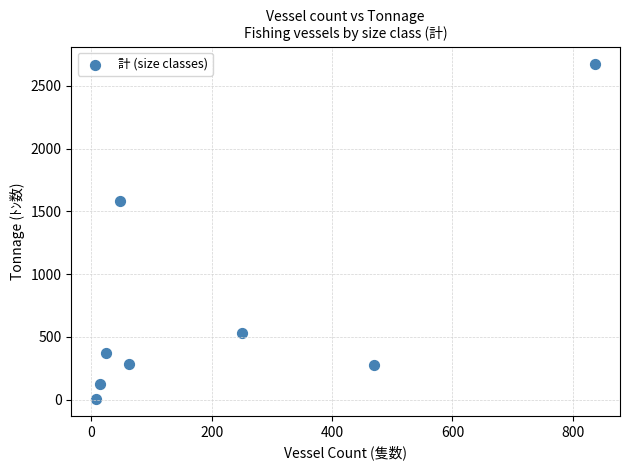

What is the range of X values (max minus min)?

829.0